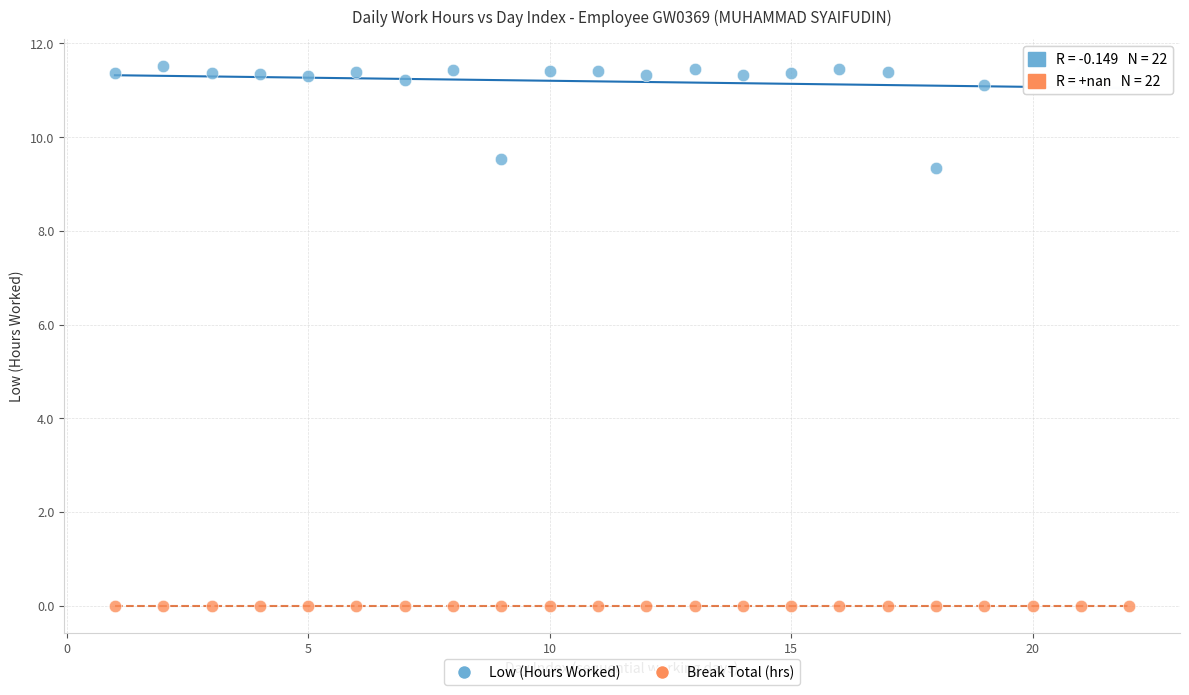

Which series reaches the maximum Y coordinate?

Low (Hours Worked)